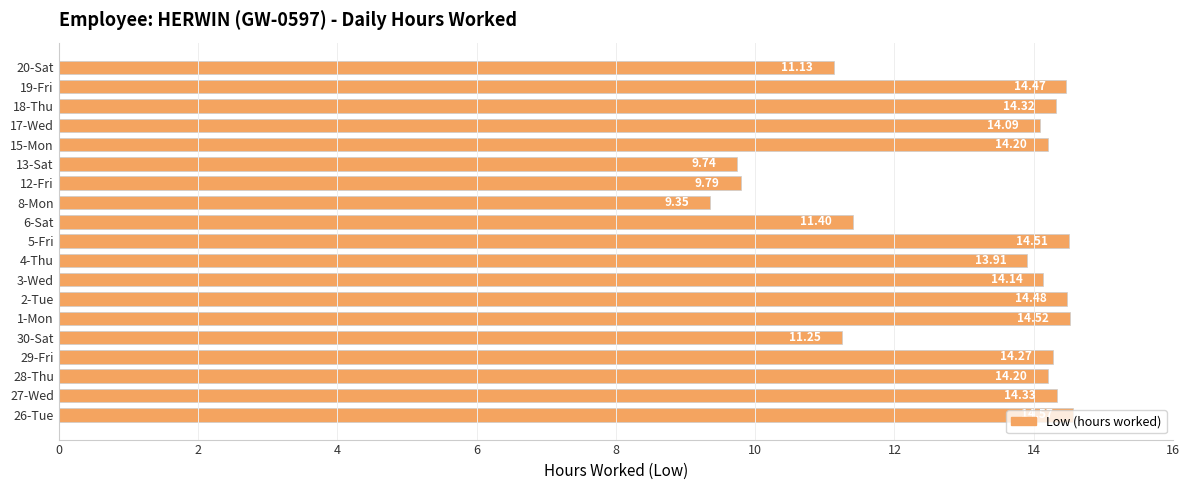

What is the average value?

13.1